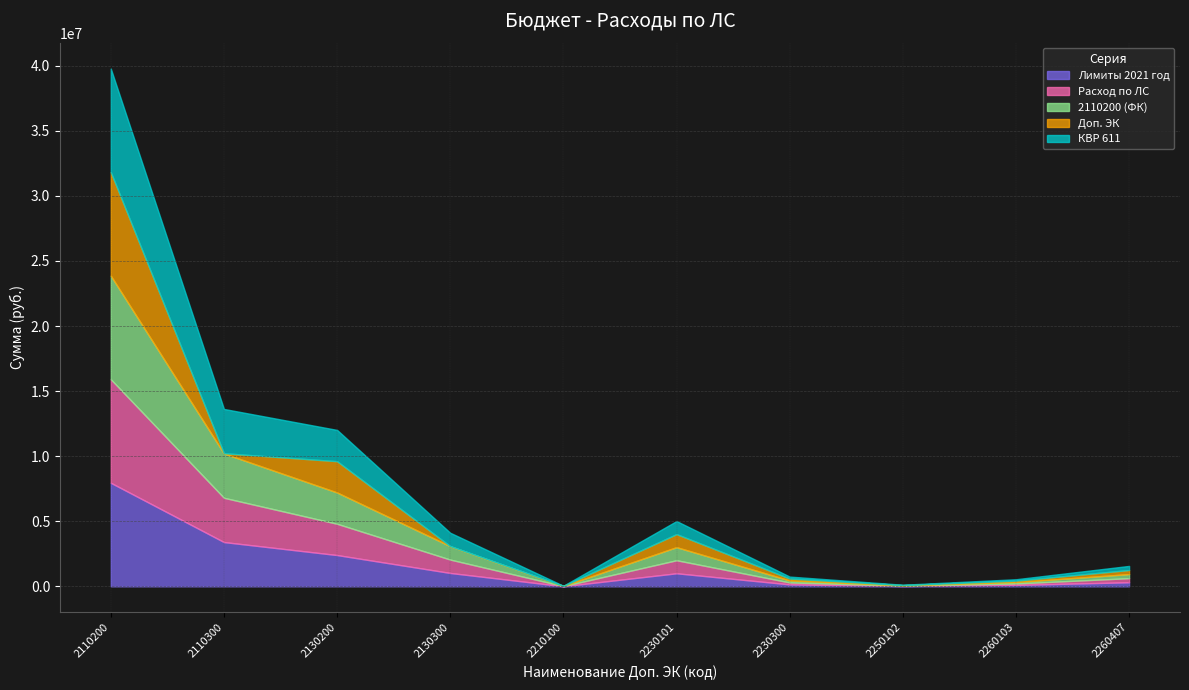

In Расход по ЛС, how many points are higher than both neighbors (excluding endpoints)?

1